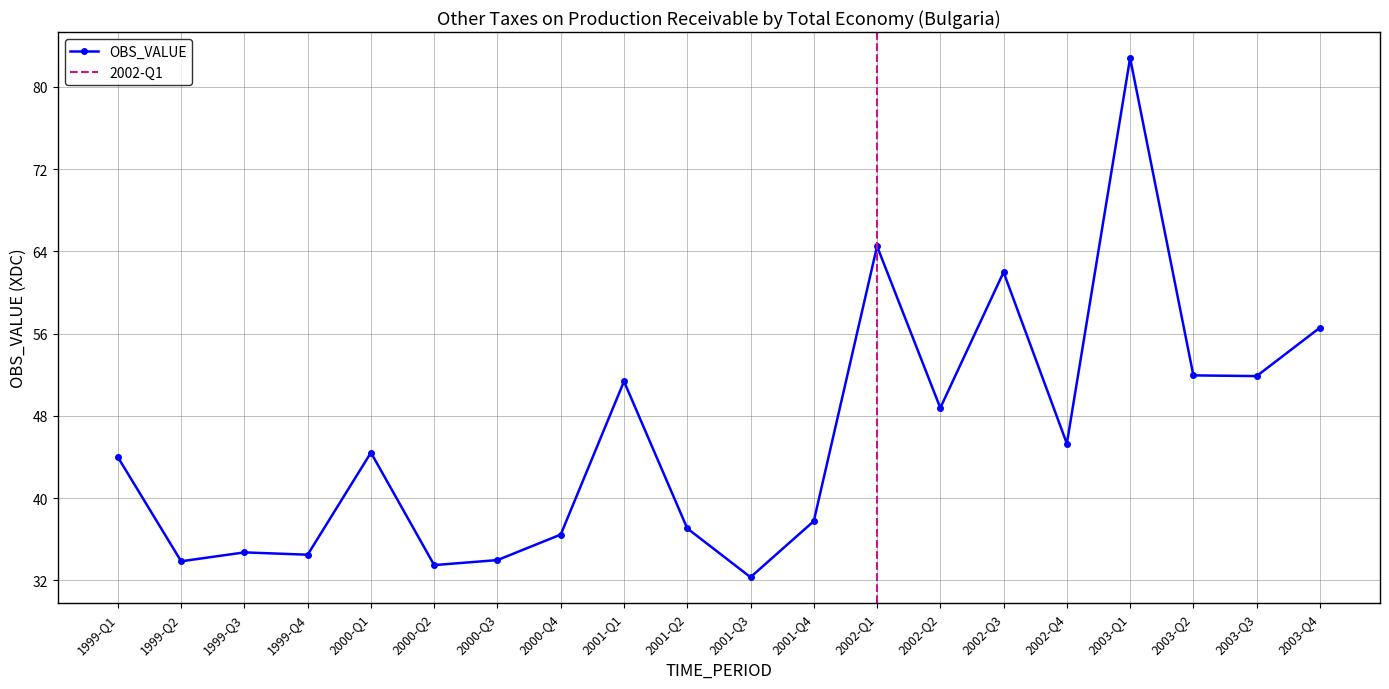

At which label does the data first exceed 44?

2000-Q1